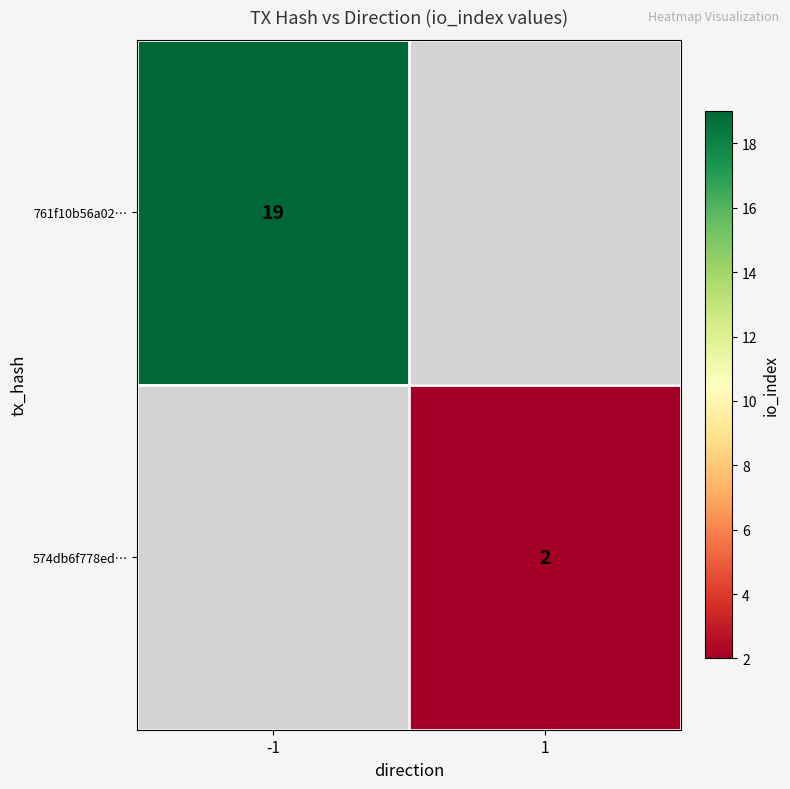

The value of 574db6f778ed… at 1 is 2. True or false?

True